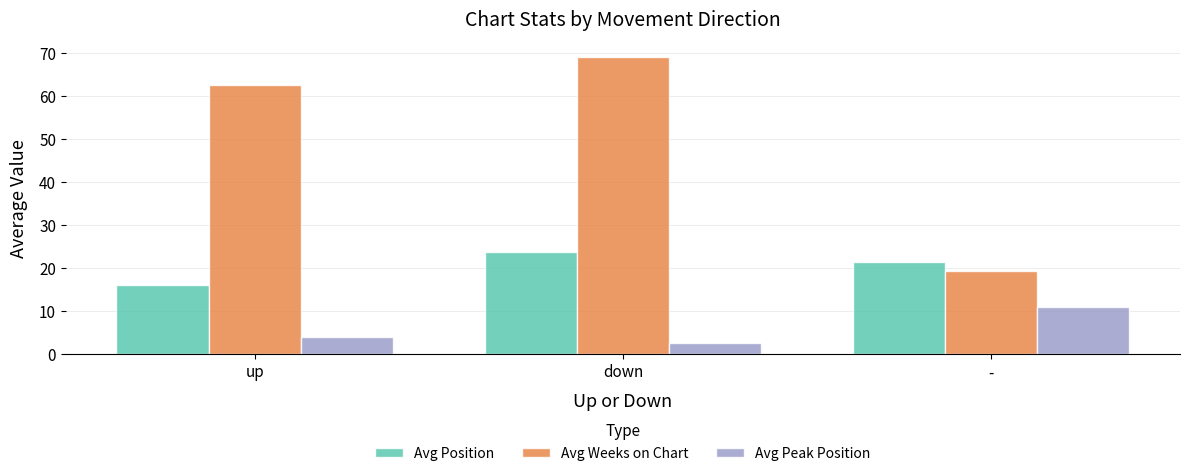

Rank the series by their average value, from highest to lowest.

Avg Weeks on Chart, Avg Position, Avg Peak Position